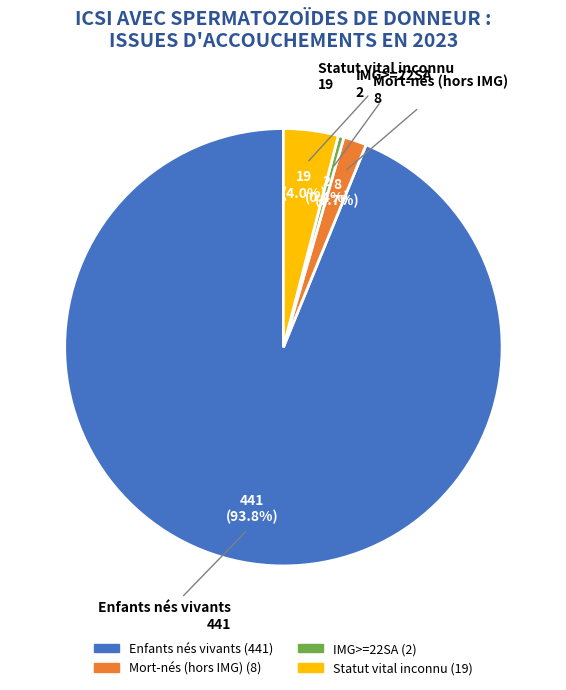

Which category has the biggest portion of the pie?

Enfants nés vivants